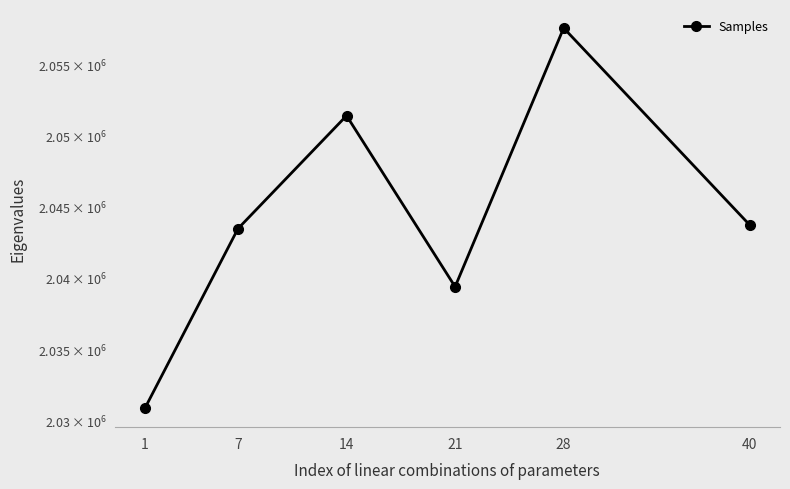

What is the difference between the maximum and minimum values?

26706